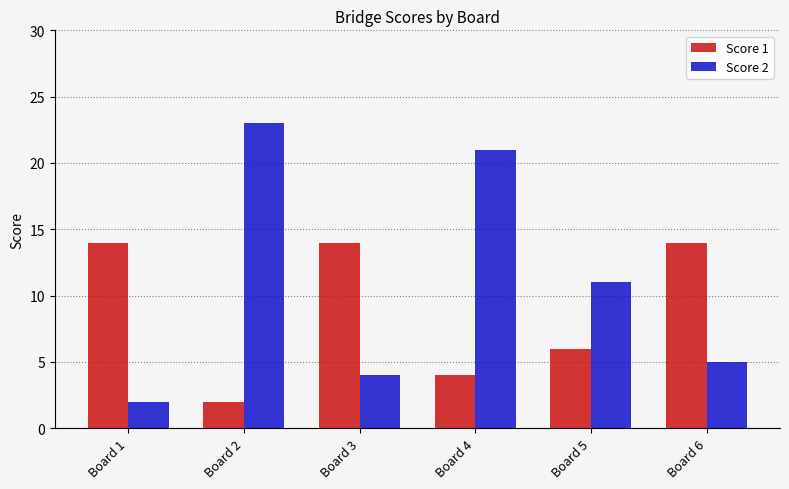

List the series in order of their overall mean, highest first.

Score 2, Score 1